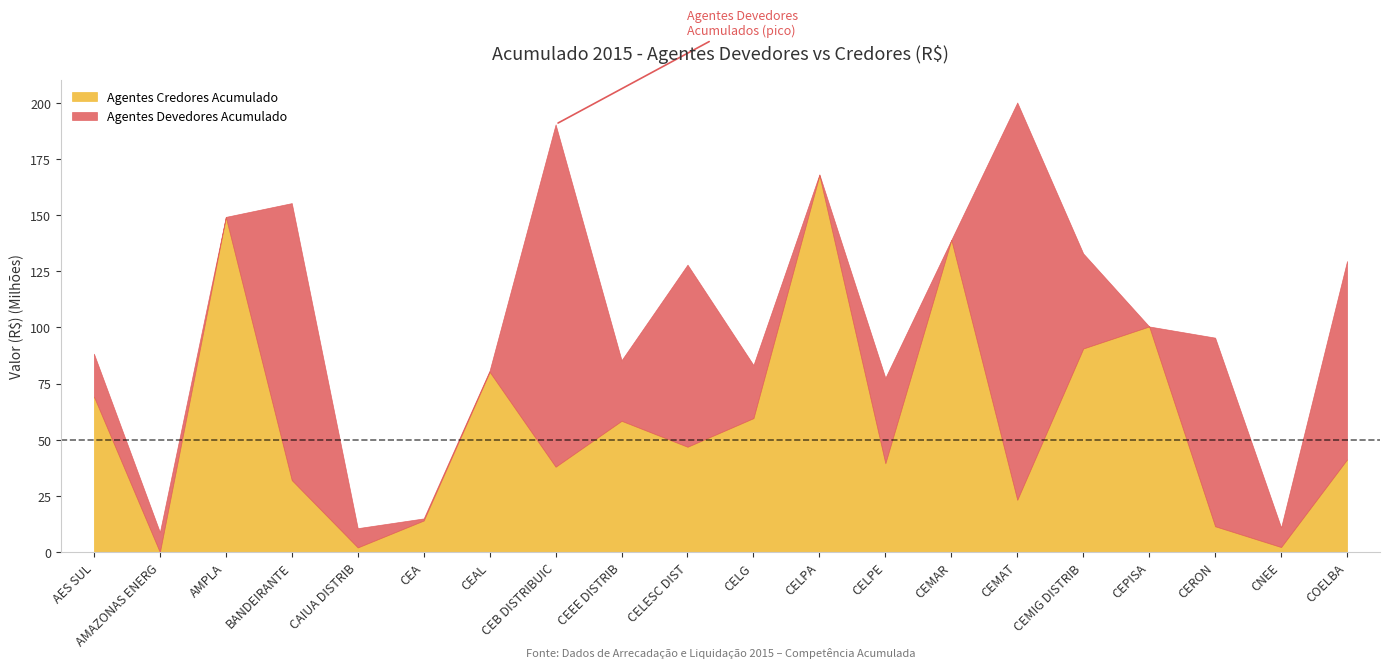

What is the difference between the highest and lowest values at BANDEIRANTE?

91255926.3